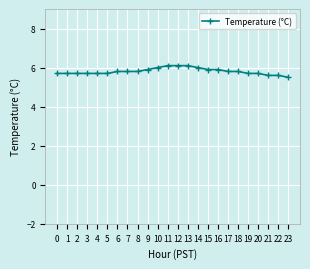

Approximately how many times larger is the value at 9 compared to 16?

1.0